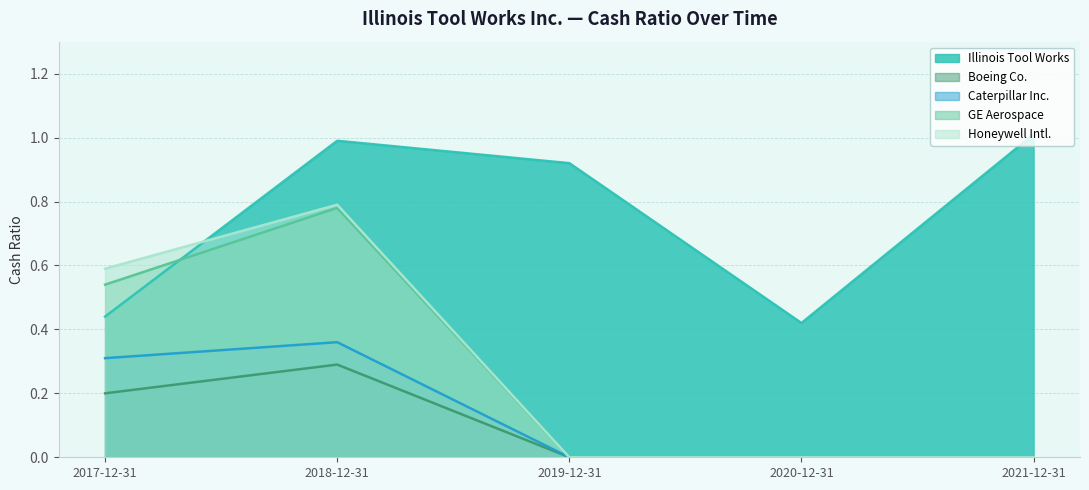

What position from the left is 2019-12-31?

3